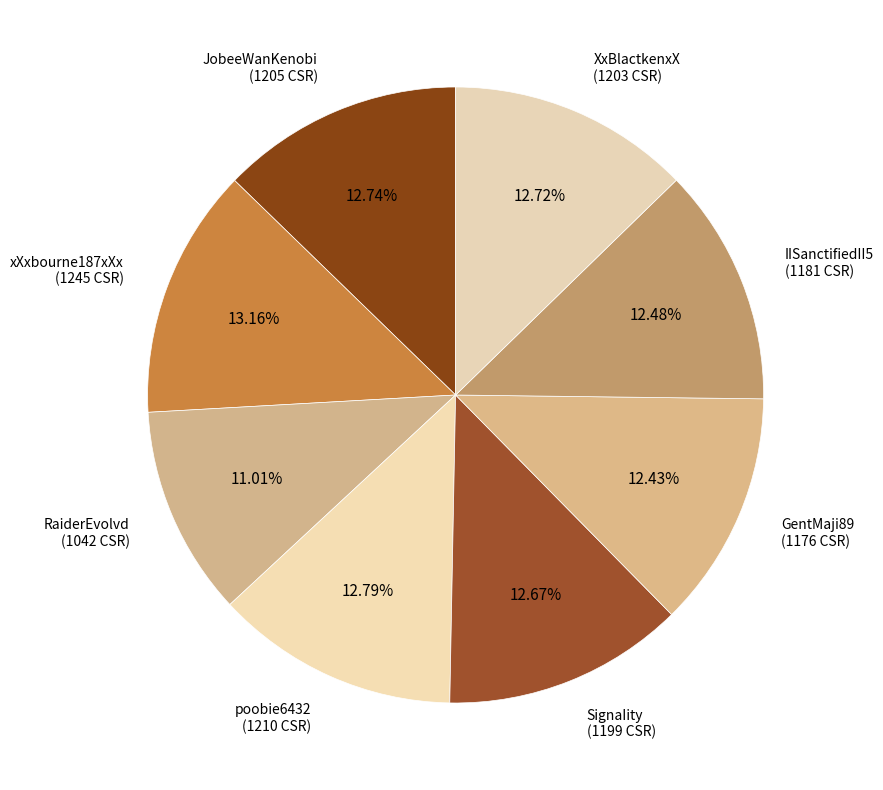

What percentage is the XxBlactkenxX slice, to the nearest percent?

13%